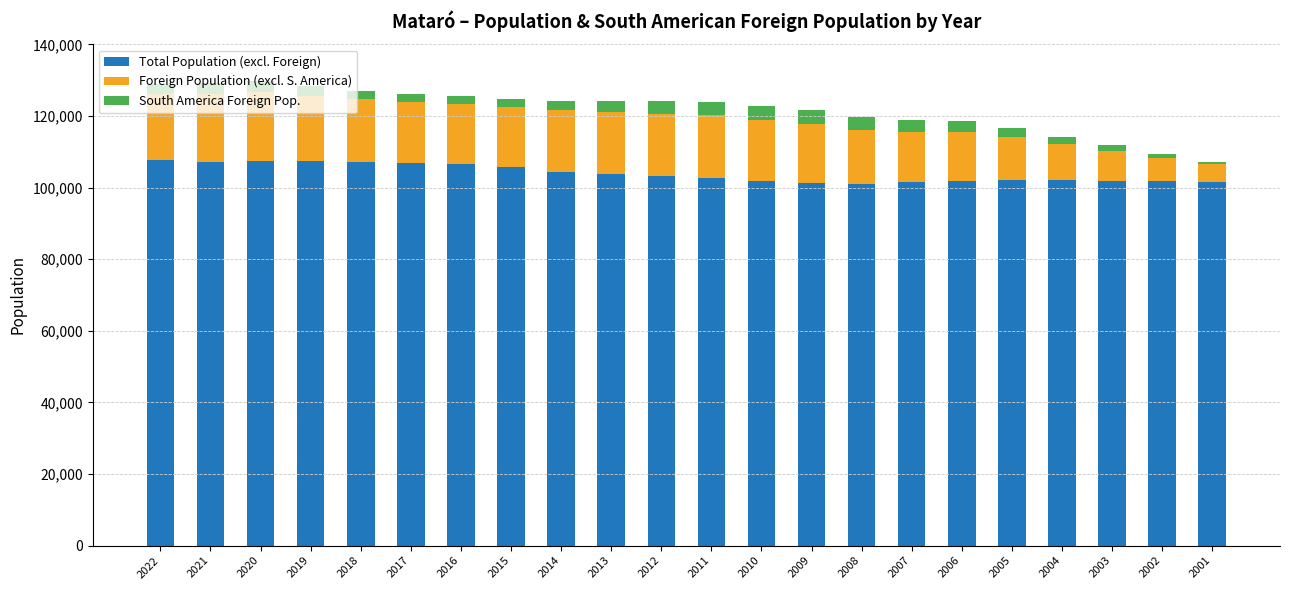

What is the difference between the second highest and second lowest values in the Total Population (excl. Foreign) series?

5996